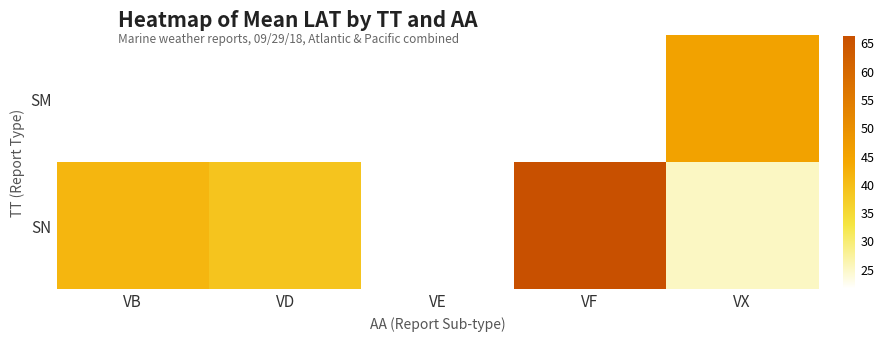

How many distinct data groups are displayed?

2